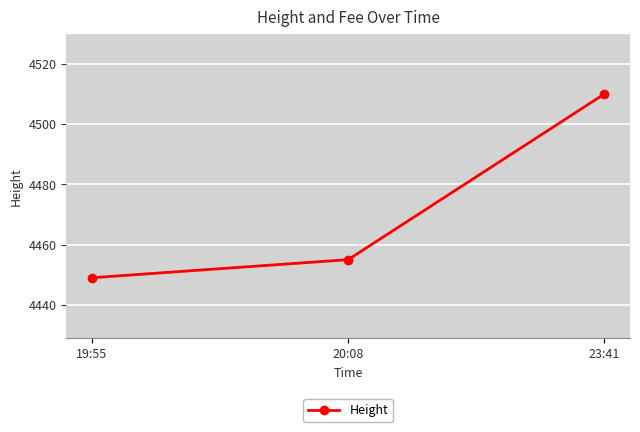

What is the smallest value displayed?

4449